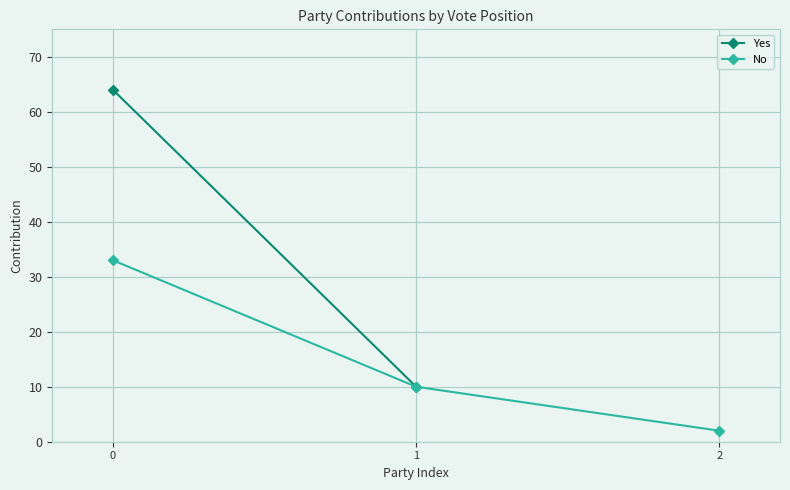

The No series shows 33 at 0. True or false?

True